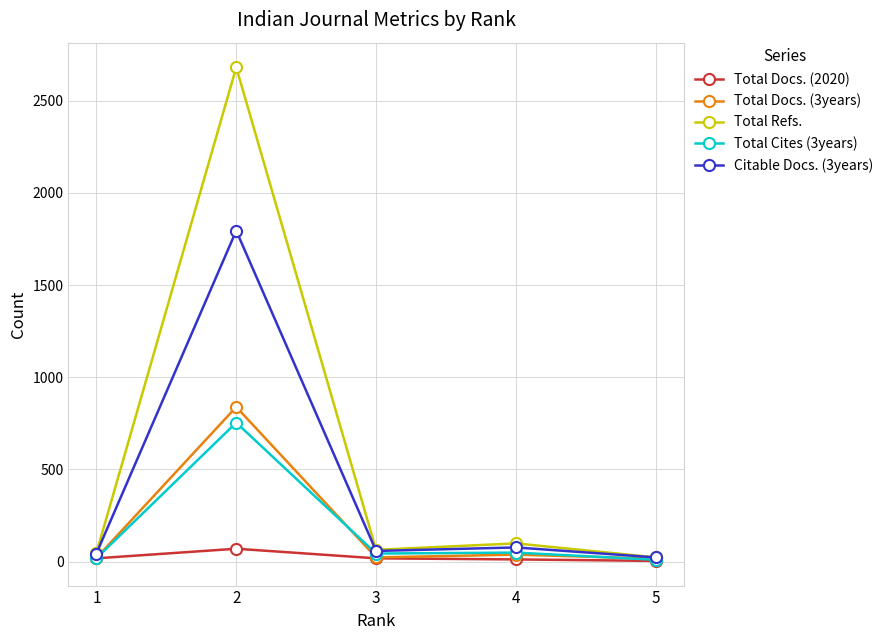

What is the spread (max minus min) of values at 1?

29